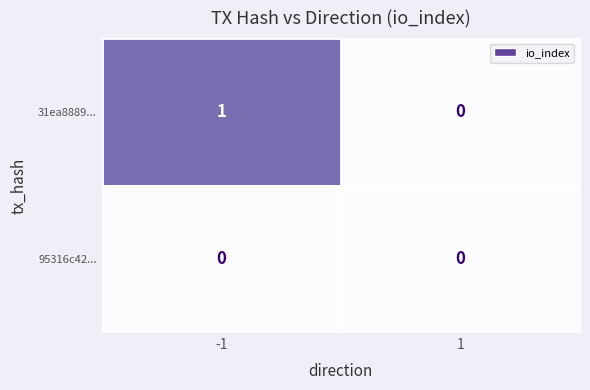

At which category is the sum across all series the highest?

-1